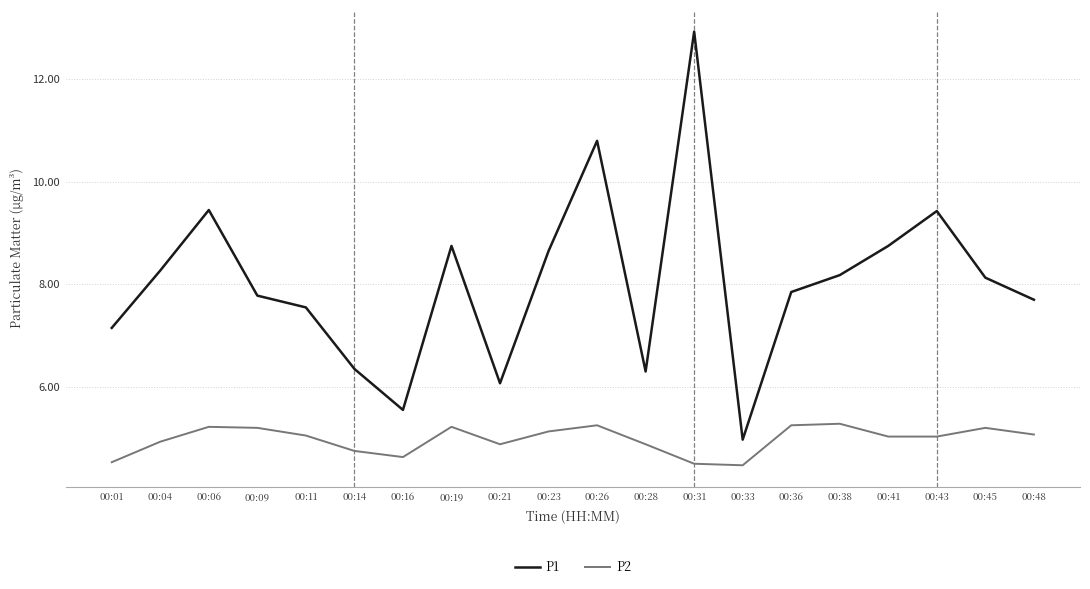

What is the maximum value for P1?

12.9